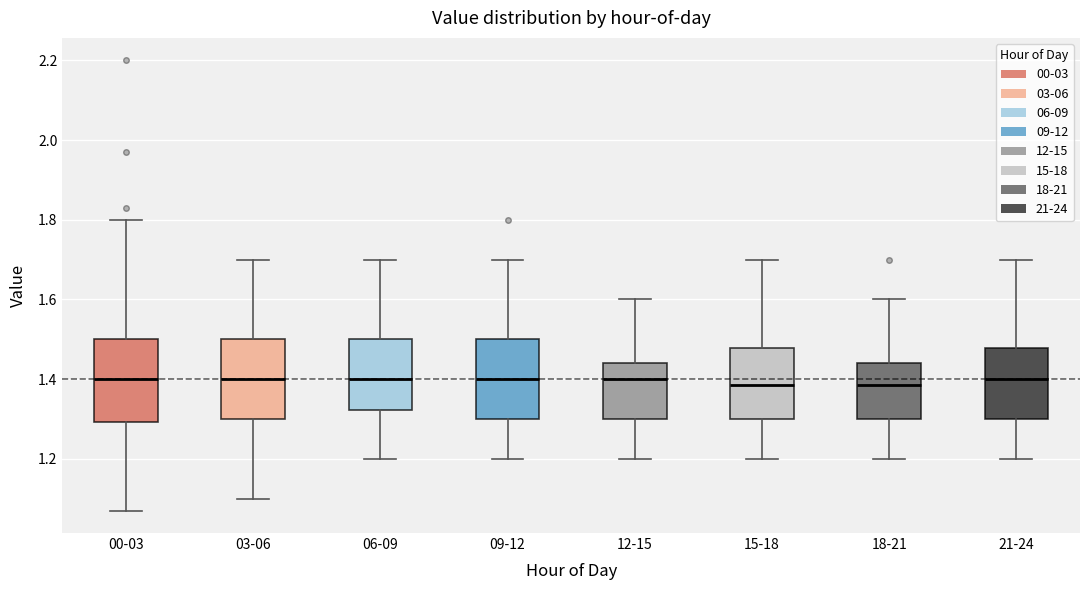

Reading left to right, read every box against the y-axis: the position of its median line, the range the box covers, and the ends of its whiskers. The values are not printed on the chart, so give them approximately, as read against the axis.

00-03: median 1.40, box 1.30 to 1.50, whiskers 1.08 to 1.80
03-06: median 1.40, box 1.30 to 1.50, whiskers 1.10 to 1.70
06-09: median 1.40, box 1.32 to 1.50, whiskers 1.20 to 1.70
09-12: median 1.40, box 1.30 to 1.50, whiskers 1.20 to 1.70
12-15: median 1.40, box 1.30 to 1.44, whiskers 1.20 to 1.60
15-18: median 1.38, box 1.30 to 1.48, whiskers 1.20 to 1.70
18-21: median 1.38, box 1.30 to 1.44, whiskers 1.20 to 1.60
21-24: median 1.40, box 1.30 to 1.48, whiskers 1.20 to 1.70